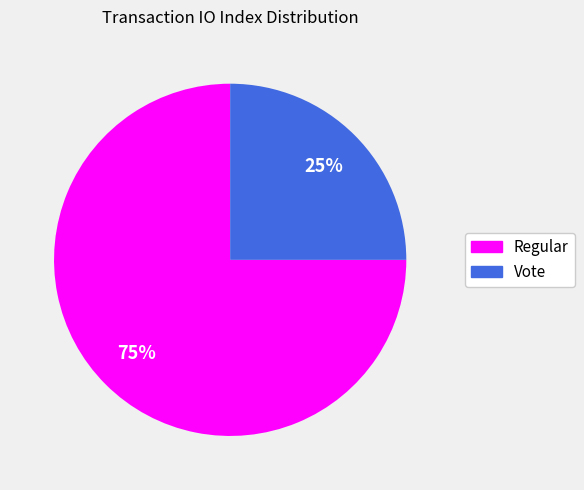

What is the ratio of the value at Regular to the value at Vote?

3.0